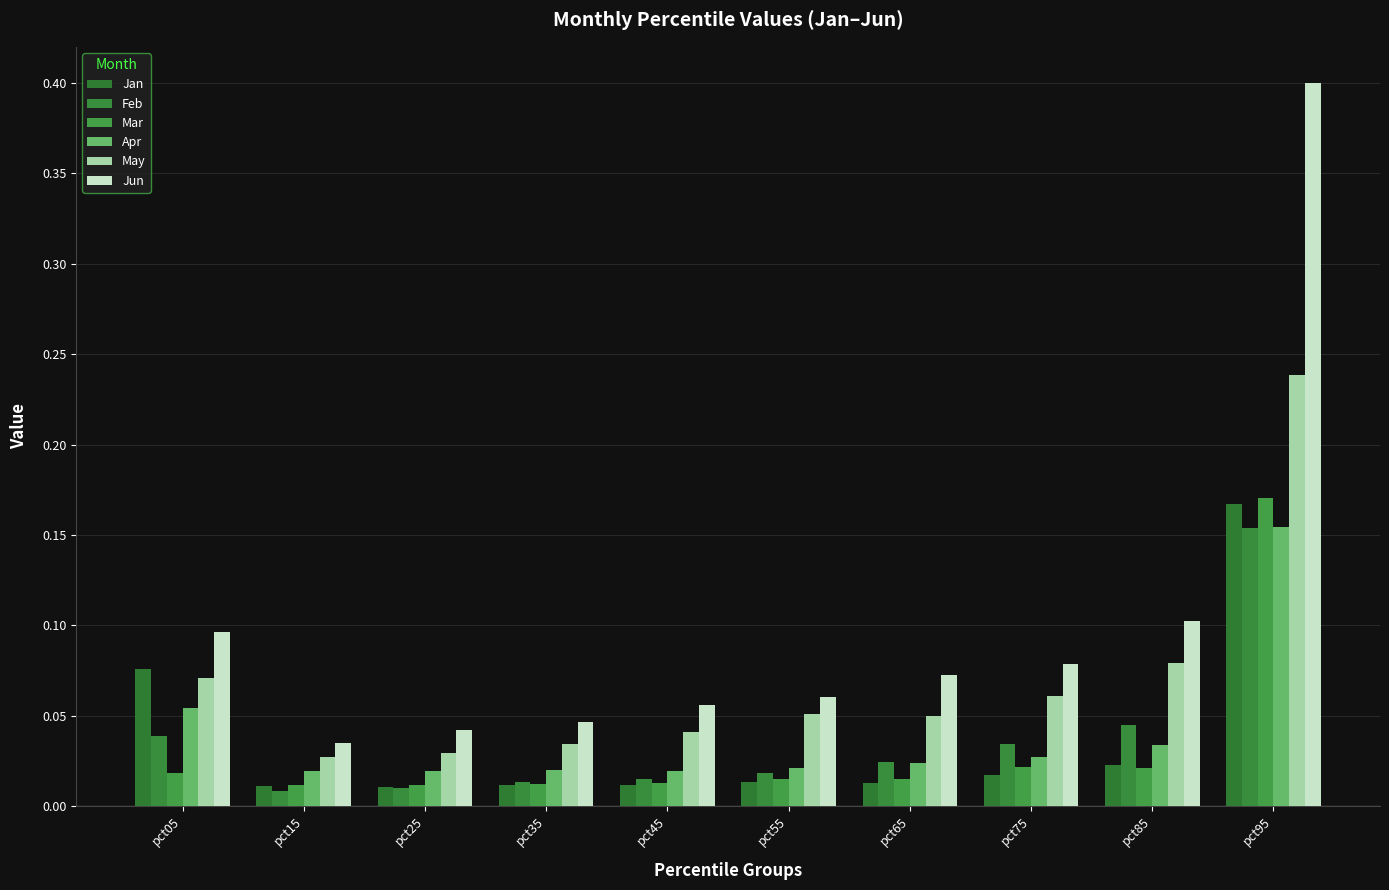

The value of Apr at pct15 is 0.0. True or false?

False